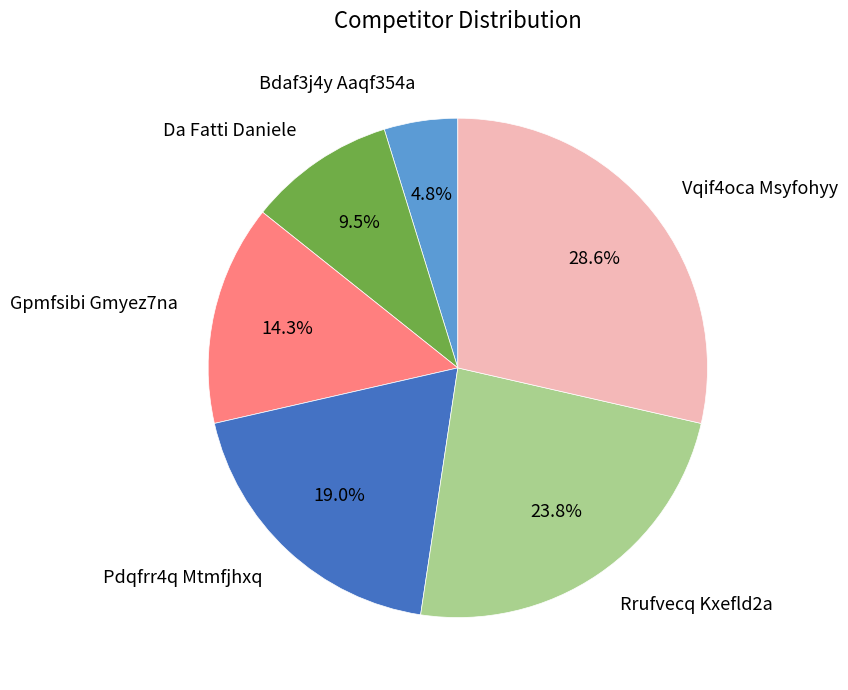

To the nearest percent, what is the average slice percentage?

17%